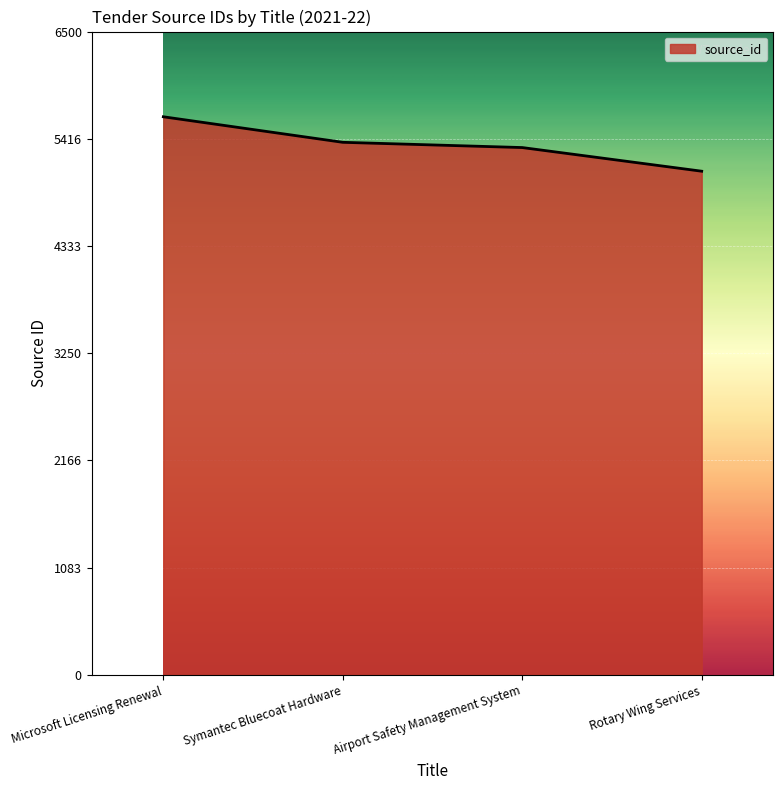

True or false: the data shows 9996 at Microsoft Licensing Renewal.

False